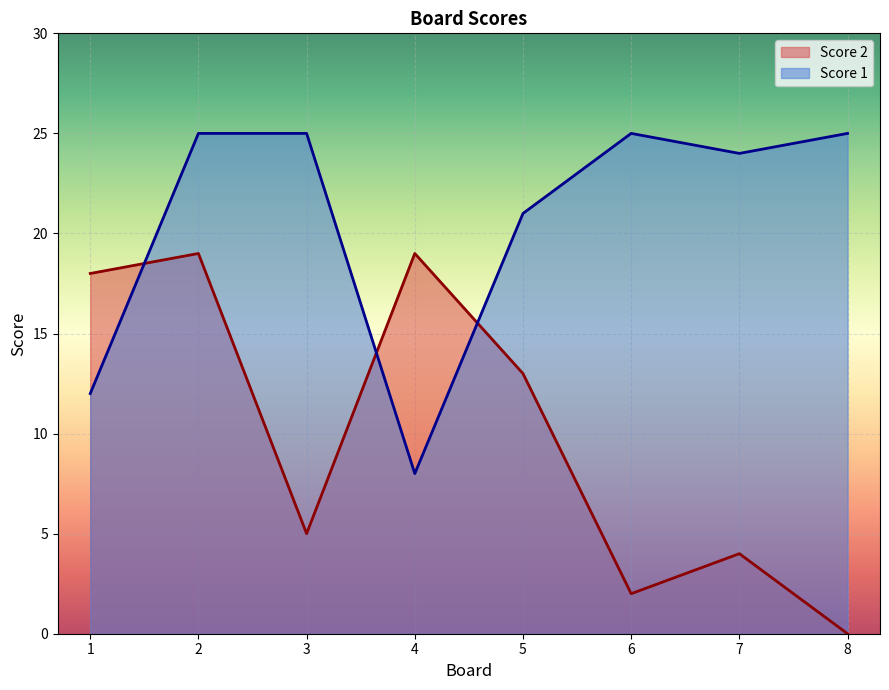

Reading left to right, extract all data points from this chart.

Score 2: 1=18	2=19	3=5	4=19	5=13	6=2	7=4	8=0
Score 1: 1=12	2=25	3=25	4=8	5=21	6=25	7=24	8=25